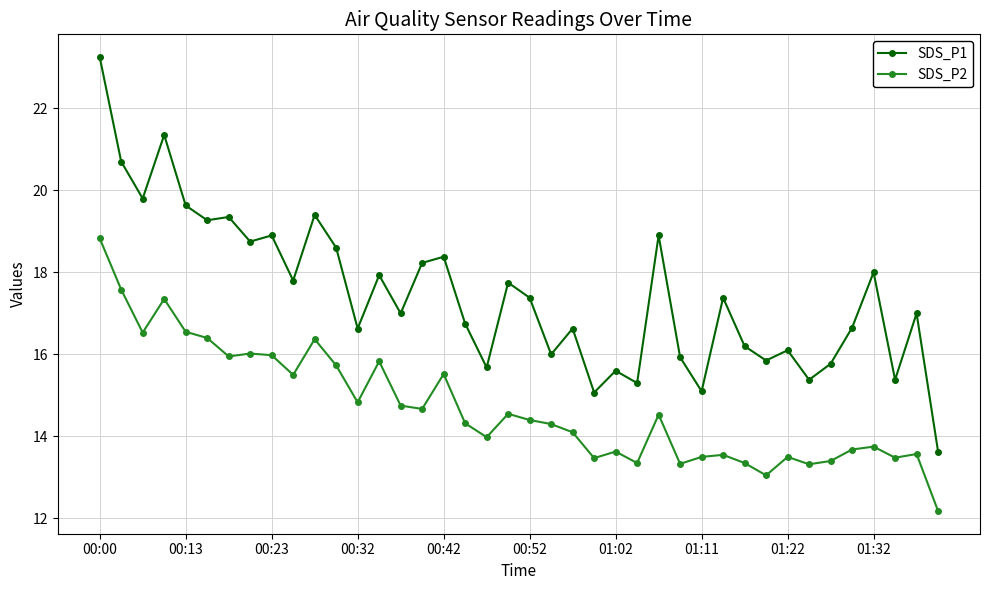

True or false: SDS_P1 and SDS_P2 cross at least once.

False